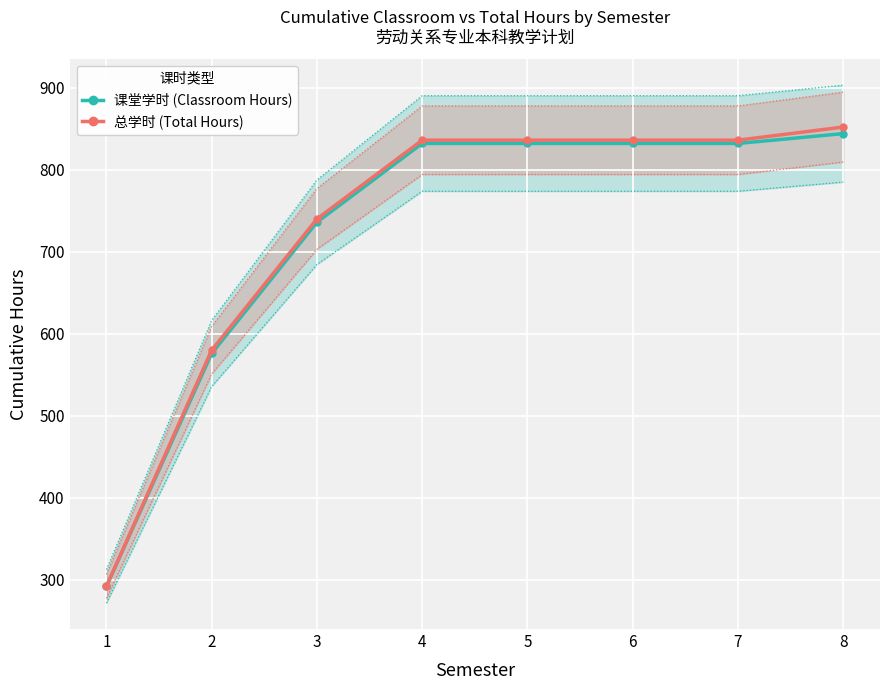

What are all the series names shown in the legend?

课堂学时 (Classroom Hours), 总学时 (Total Hours)